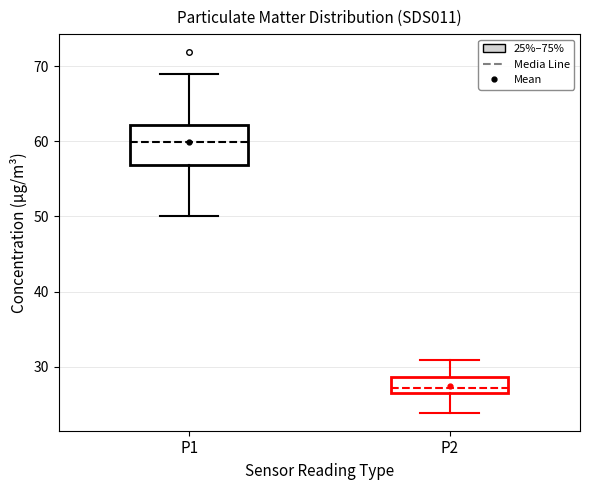

Where does the upper whisker of the box for P1 end on the y-axis? The values are not printed on the chart, so give them approximately, as read against the axis.

69